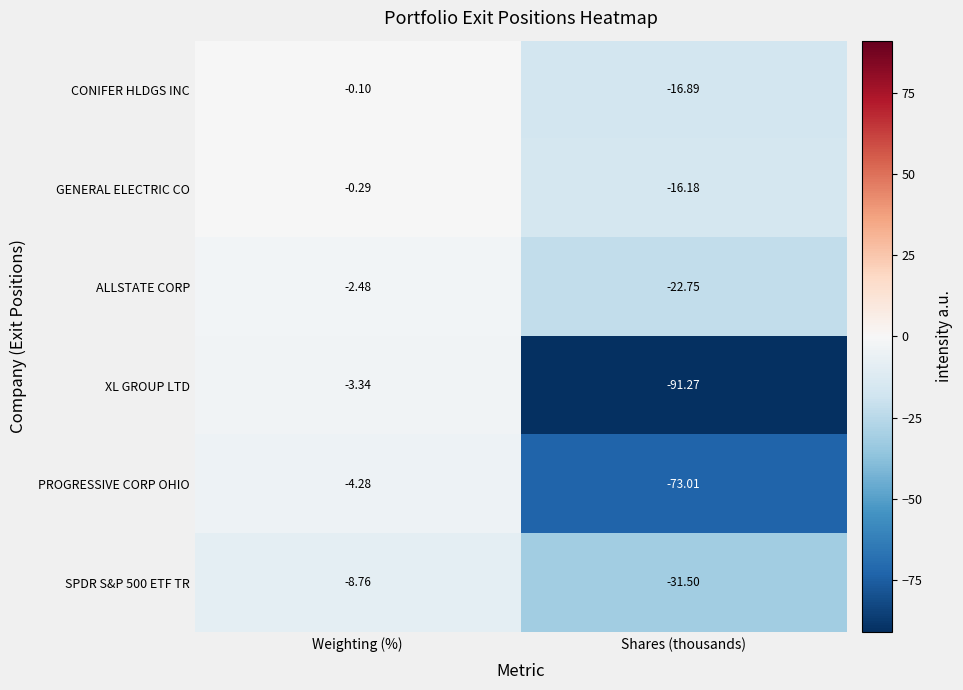

Which series has the largest total across all categories?

GENERAL ELECTRIC CO